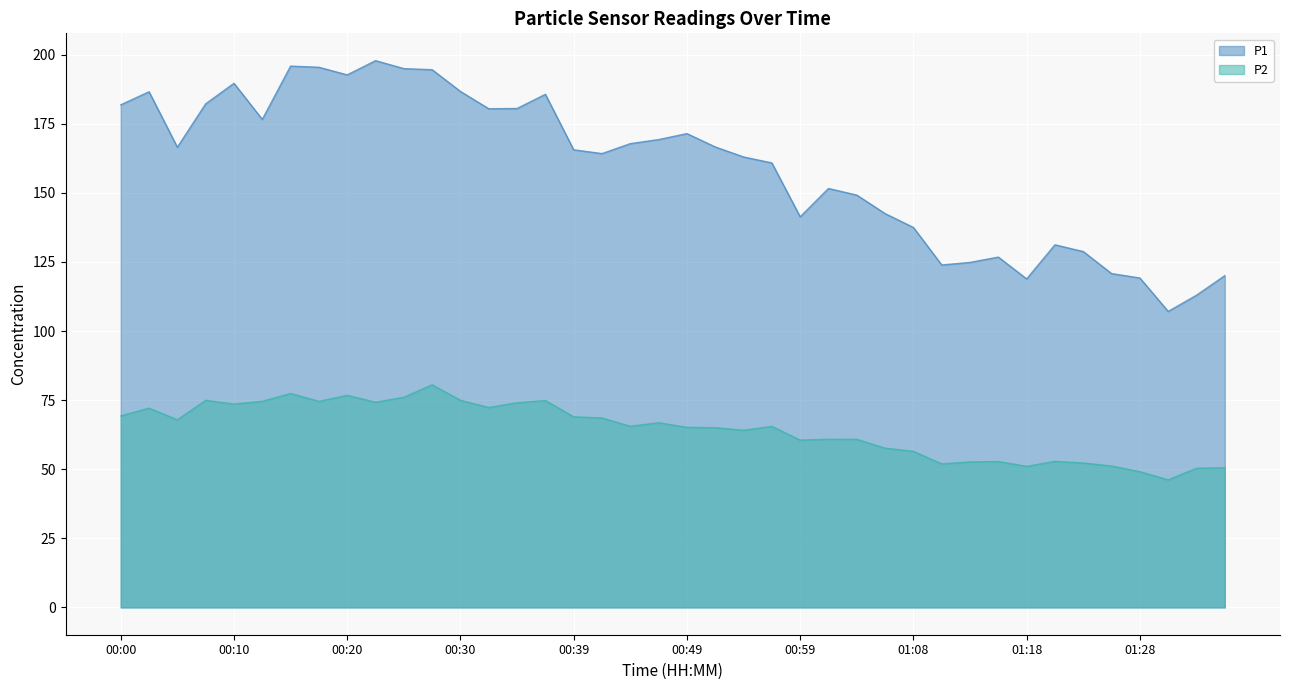

What is the value of the P1 point at the 19th from the left?

167.8